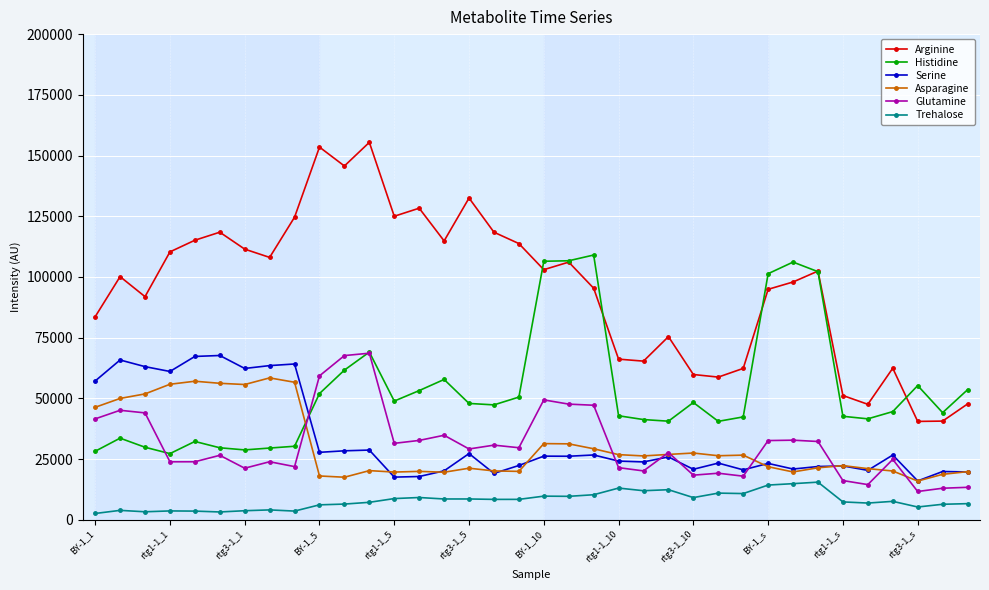

What is the minimum value for Serine?

15984